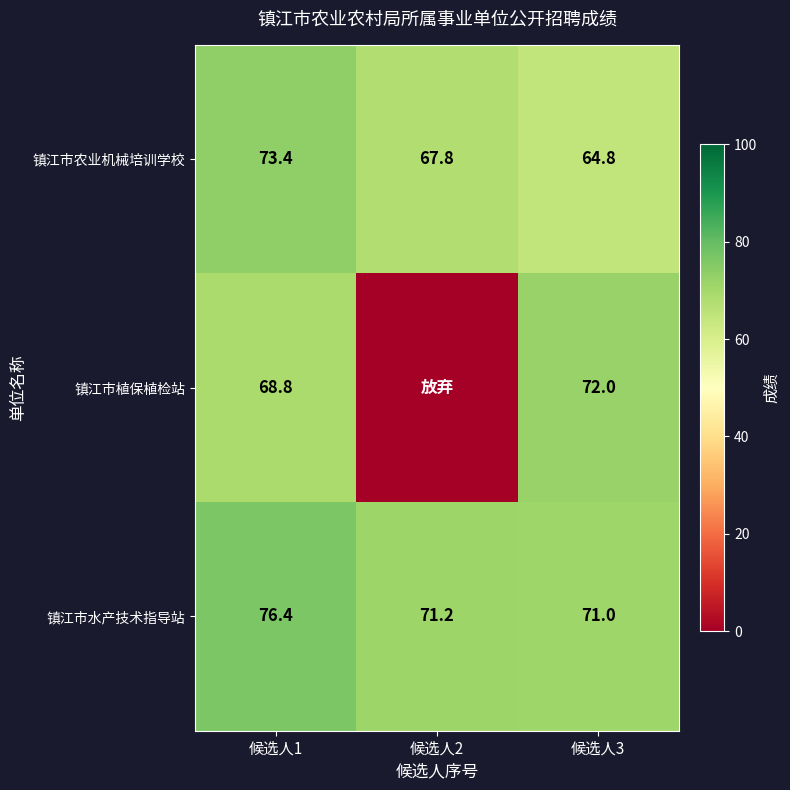

The value of 镇江市水产技术指导站 at 候选人3 is 71.0. True or false?

True